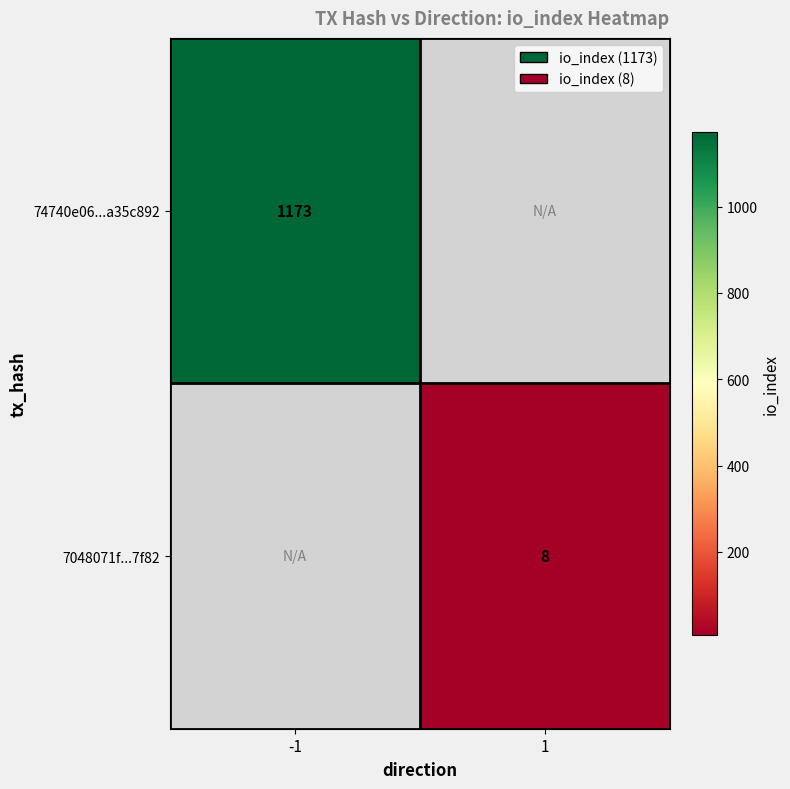

The value of 74740e06...a35c892 at -1 is 717. True or false?

False